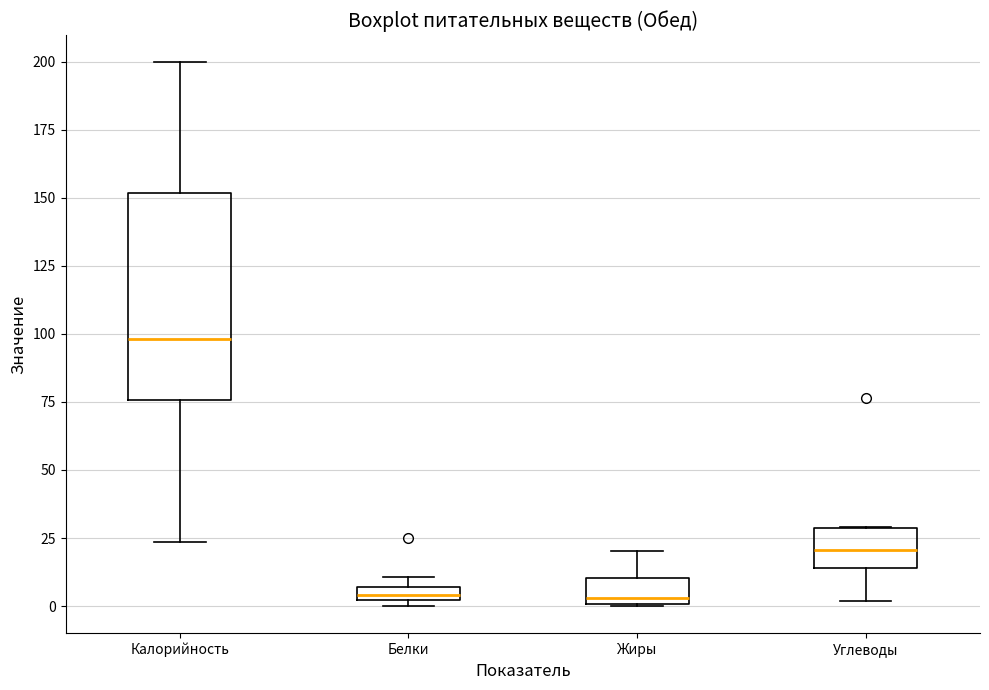

Which box has the highest median line?

Калорийность